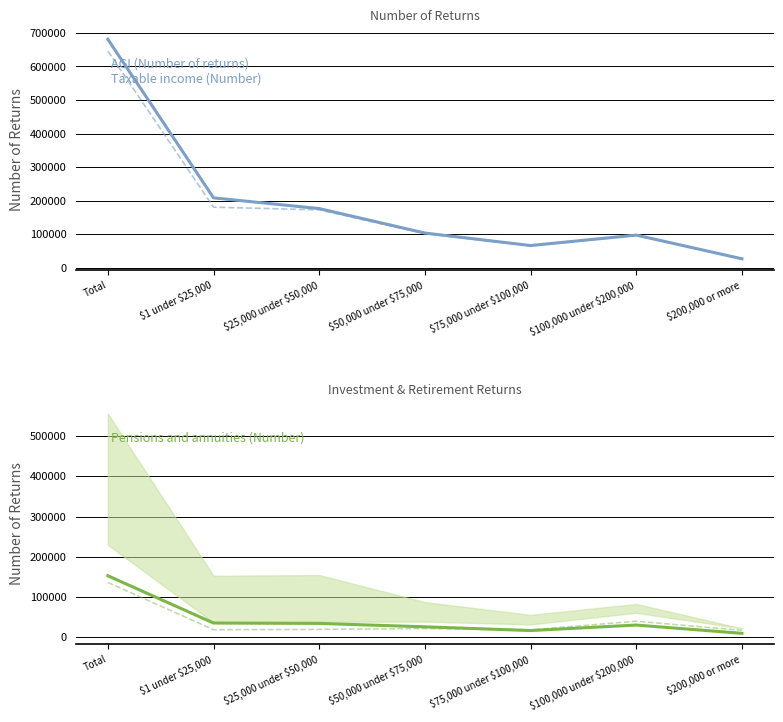

What is the spread (max minus min) of values at \$50,000 under \$75,000?

82190